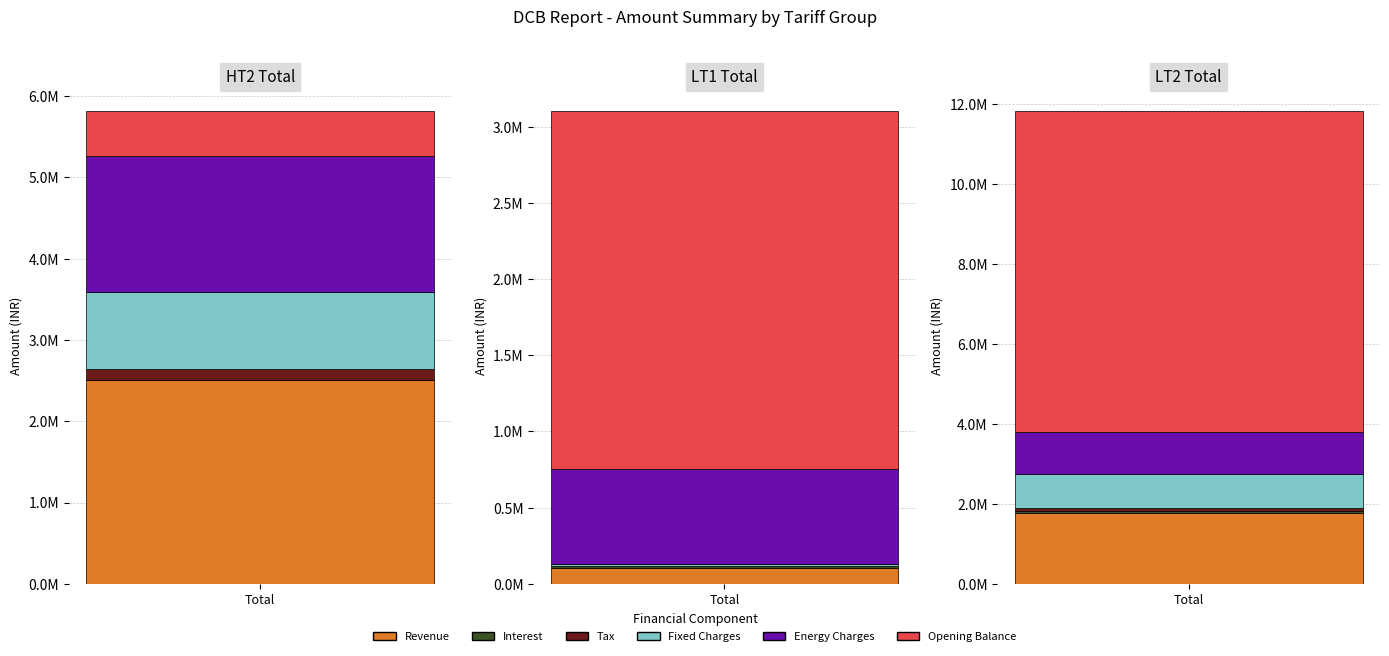

What is the sum of all Energy Charges values?

3334313.4